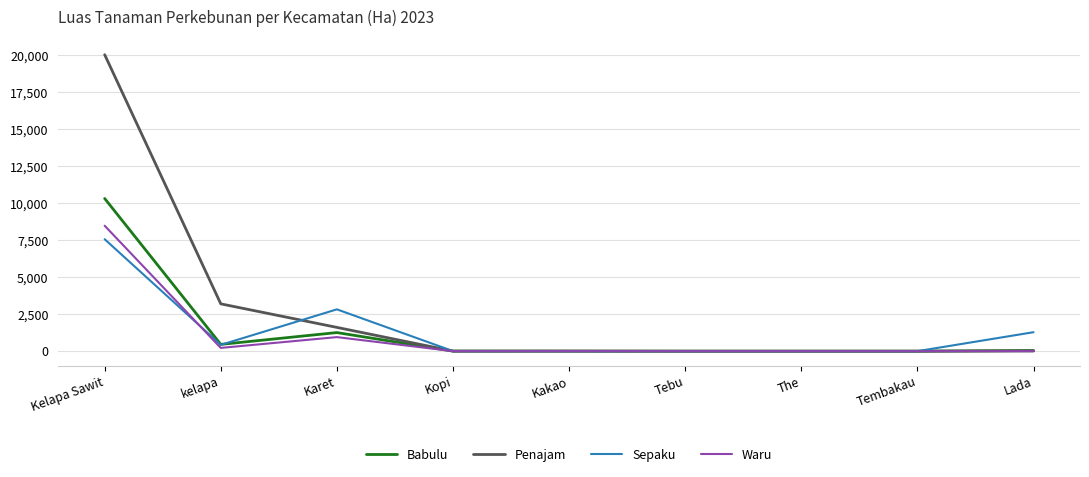

Where is Sepaku nearest to the value 3783?

Karet